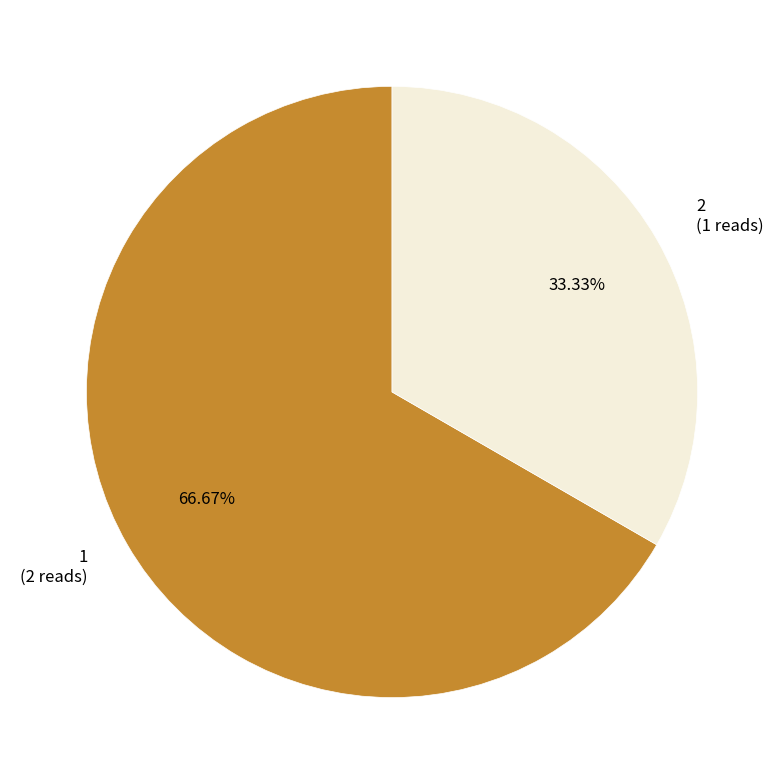

Is there any slice that represents more than half of the pie?

Yes